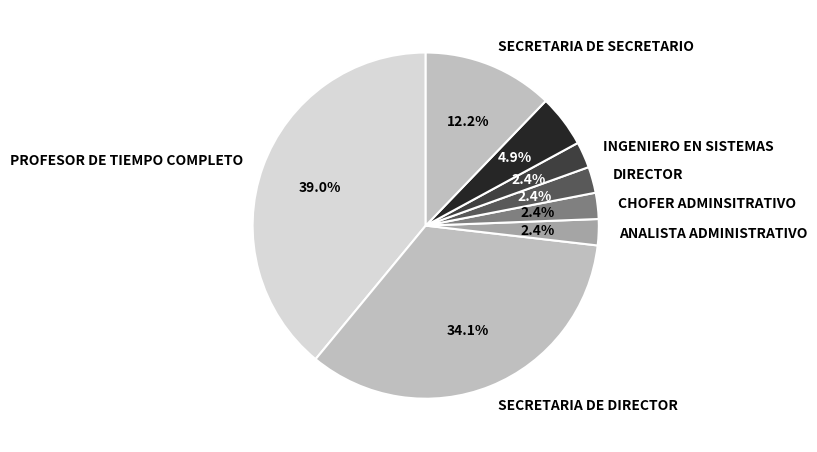

To the nearest percent, what percentage of the pie is SECRETARIA DE DIRECTOR?

34%